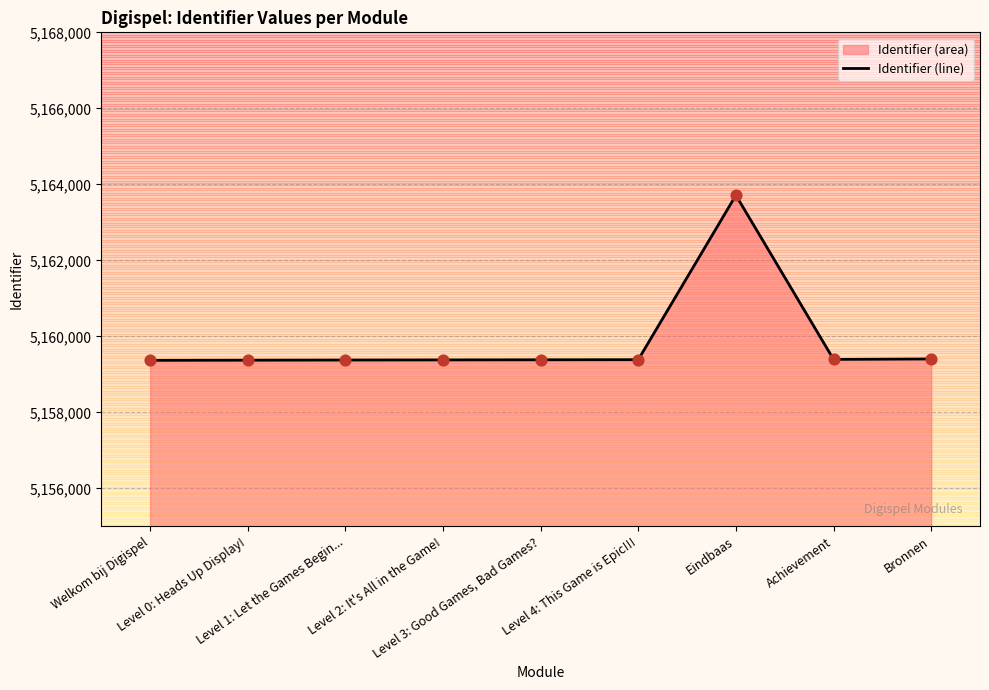

What is the change in value from Level 3: Good Games, Bad Games? to Level 4: This Game is Epic!!!?

+3